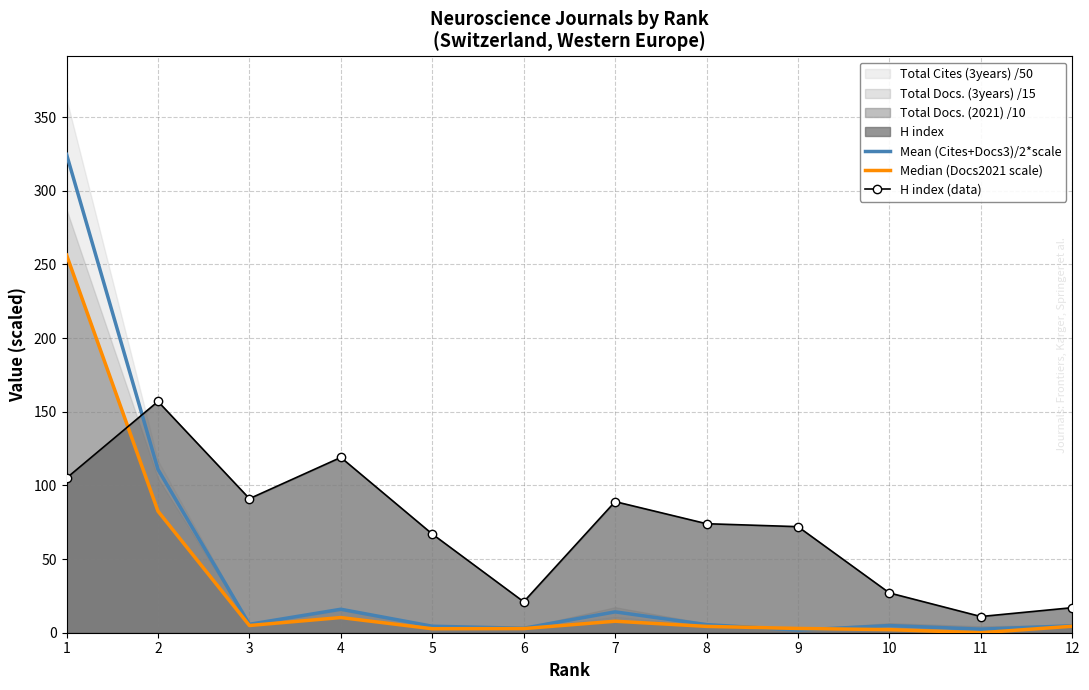

What is the difference between the second highest and second lowest values in the Median (Docs2021 scale) series?

80.4